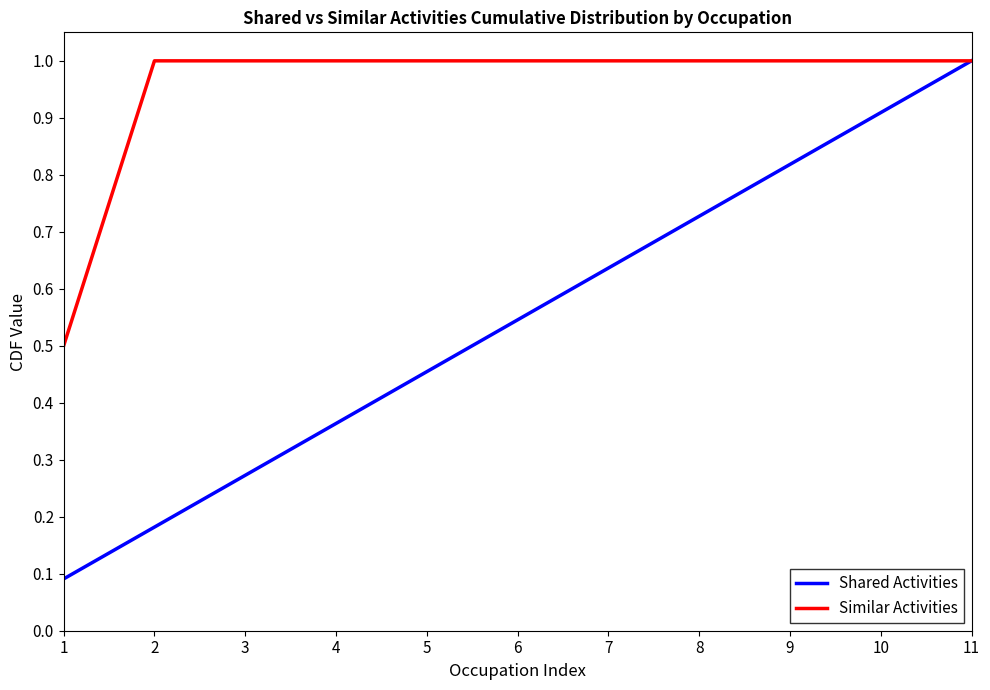

Which series has the widest spread of values?

Shared Activities